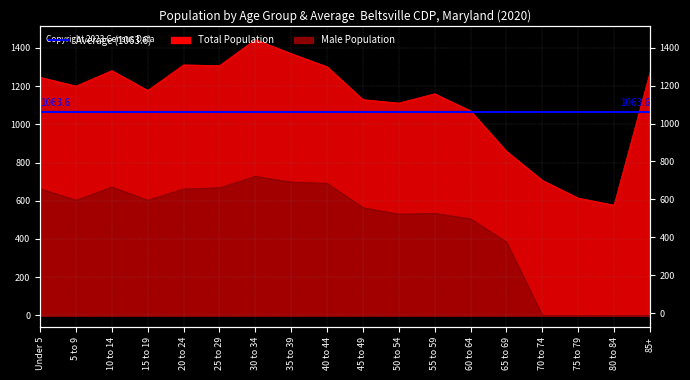

True or false: Total Population has more than 2 points higher than both neighbors.

True